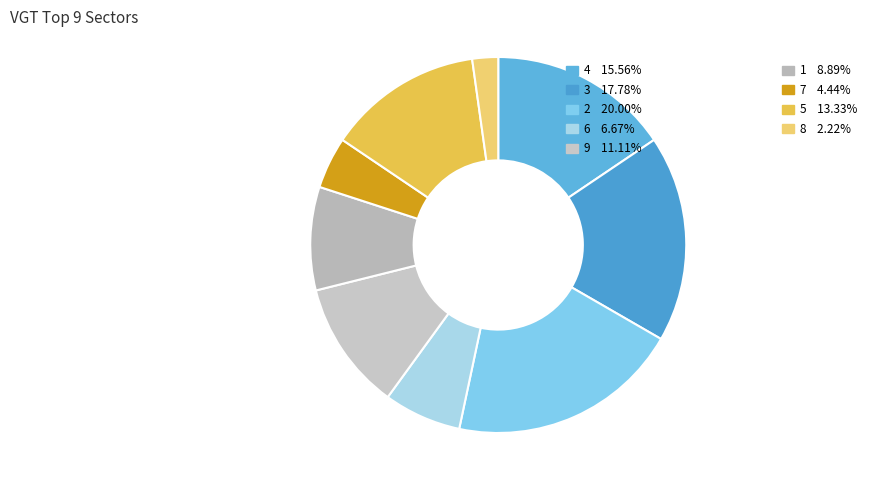

How many slices are in this pie chart?

9